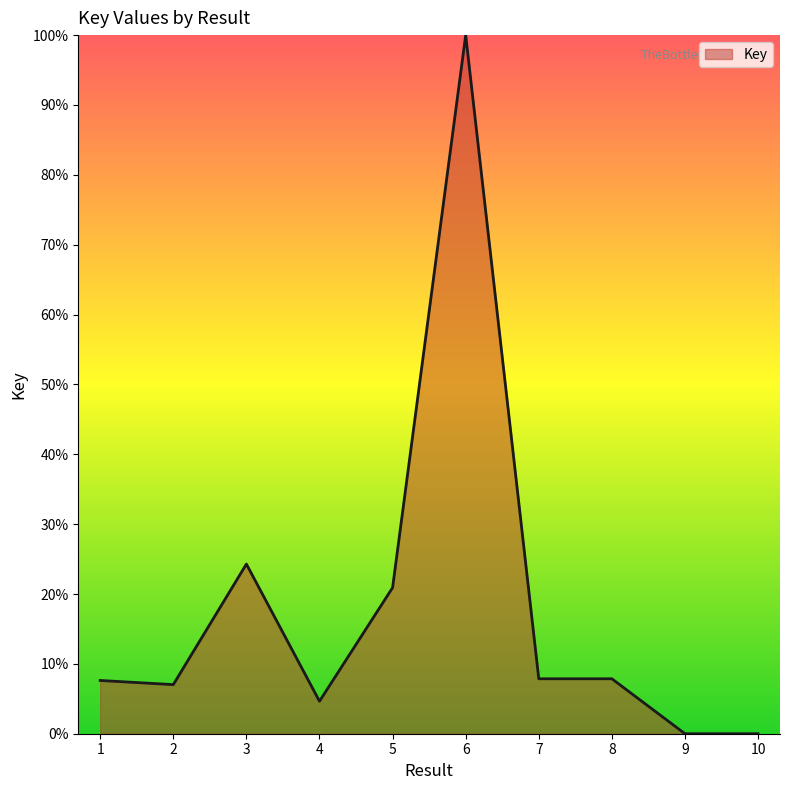

Where is the data nearest to the value 50?

3